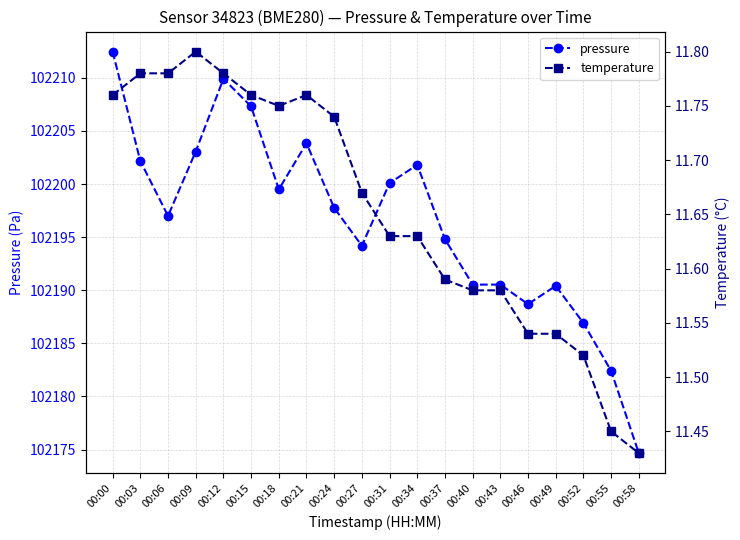

What is the highest value of the temperature series?

11.8